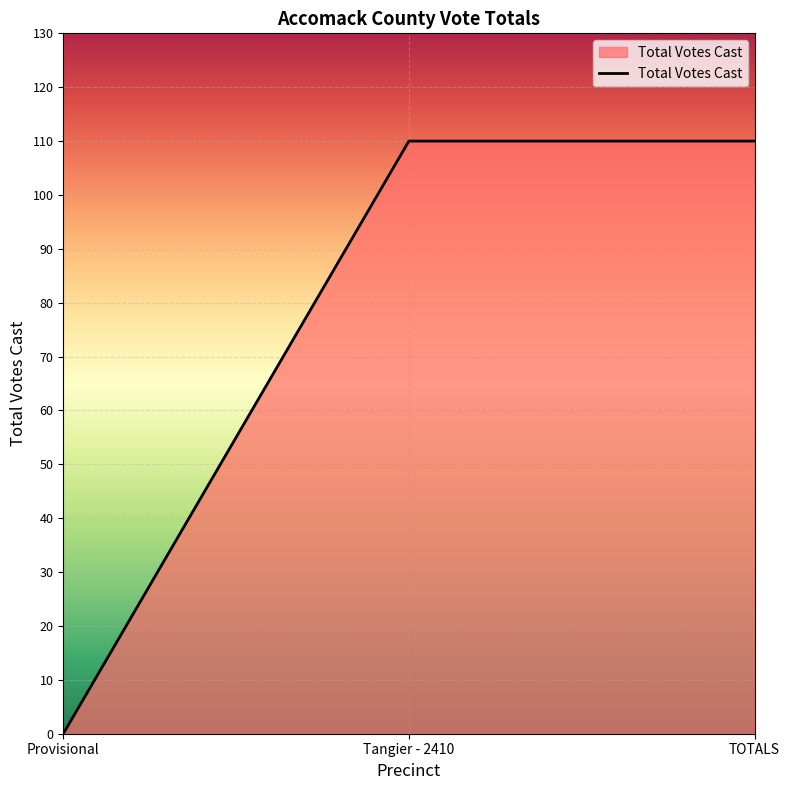

What is the sum of the values at Provisional and TOTALS?

110